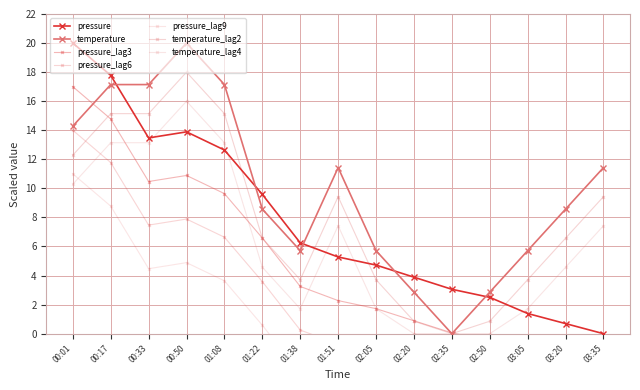

Which category has the highest value in the temperature series?

00:50